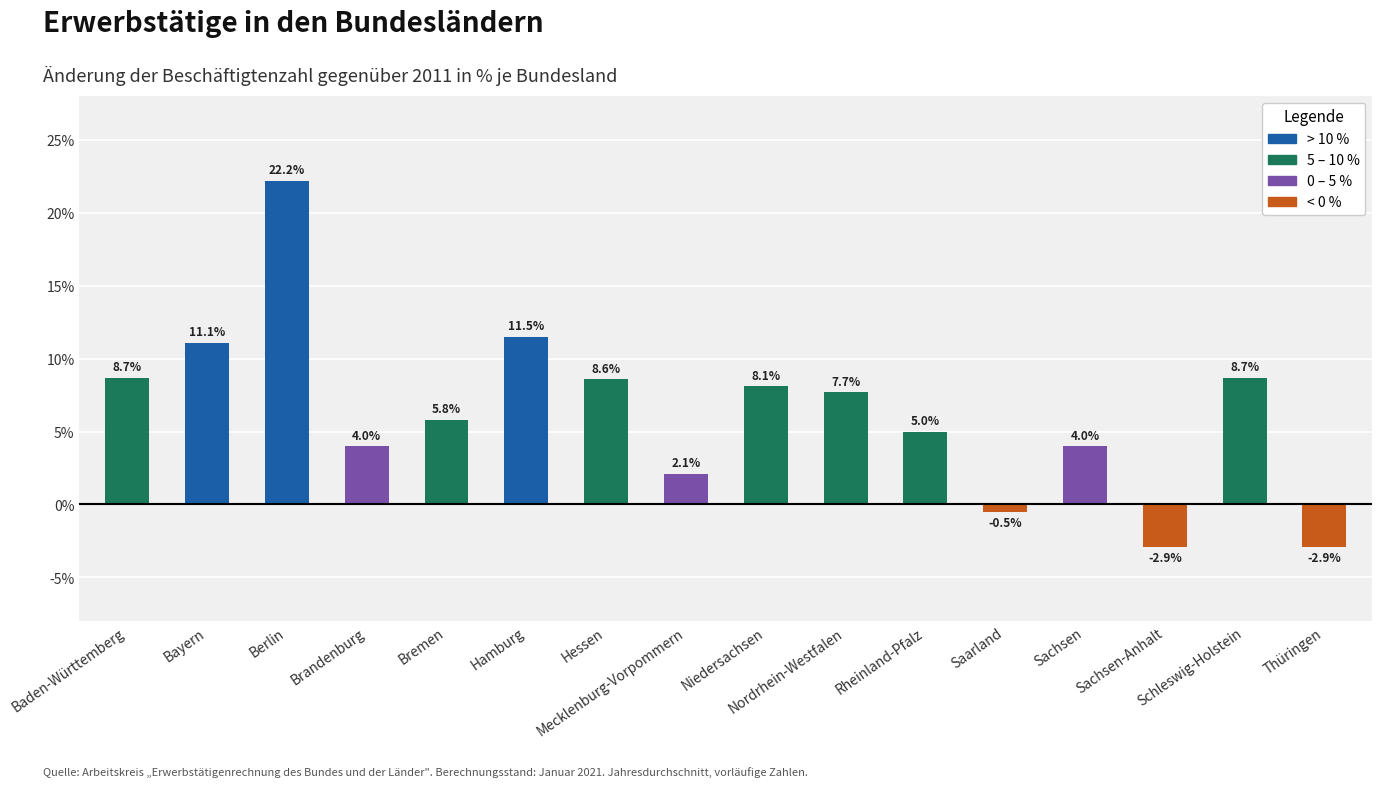

Reading left to right, extract all data points from this chart.

8.7	11.1	22.2	4.0	5.8	11.5	8.6	2.1	8.1	7.7	5.0	-0.5	4.0	-2.9	8.7	-2.9